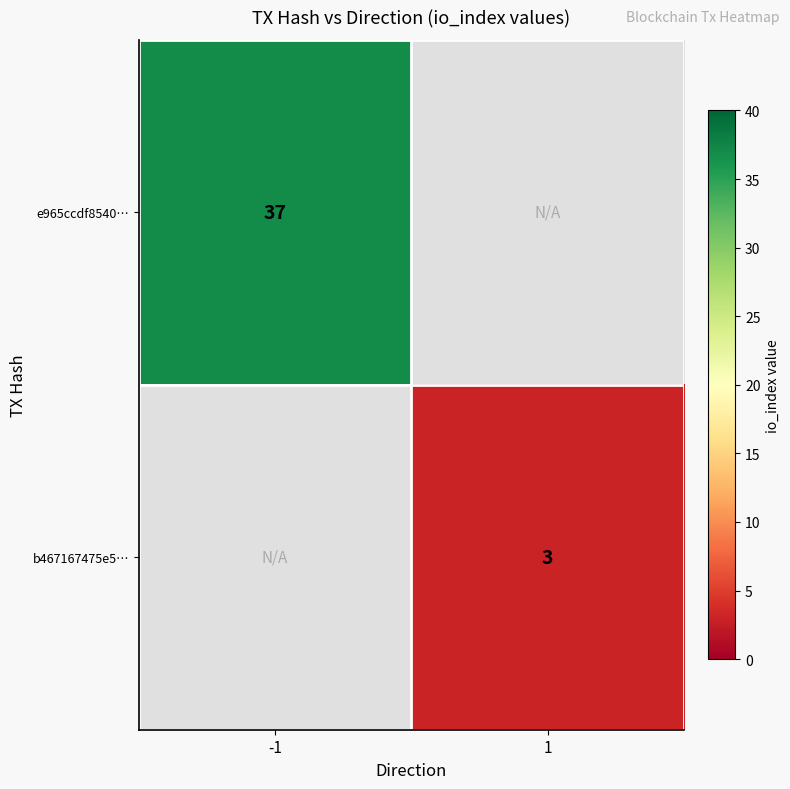

Between 1 and -1, which is larger?

-1